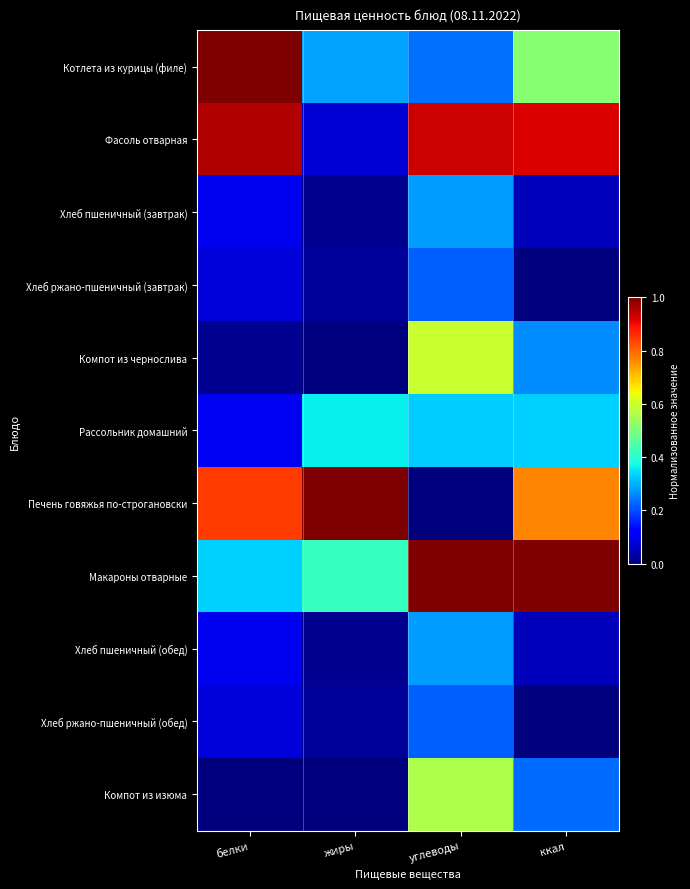

At how many categories does at least one series exceed 0?

4